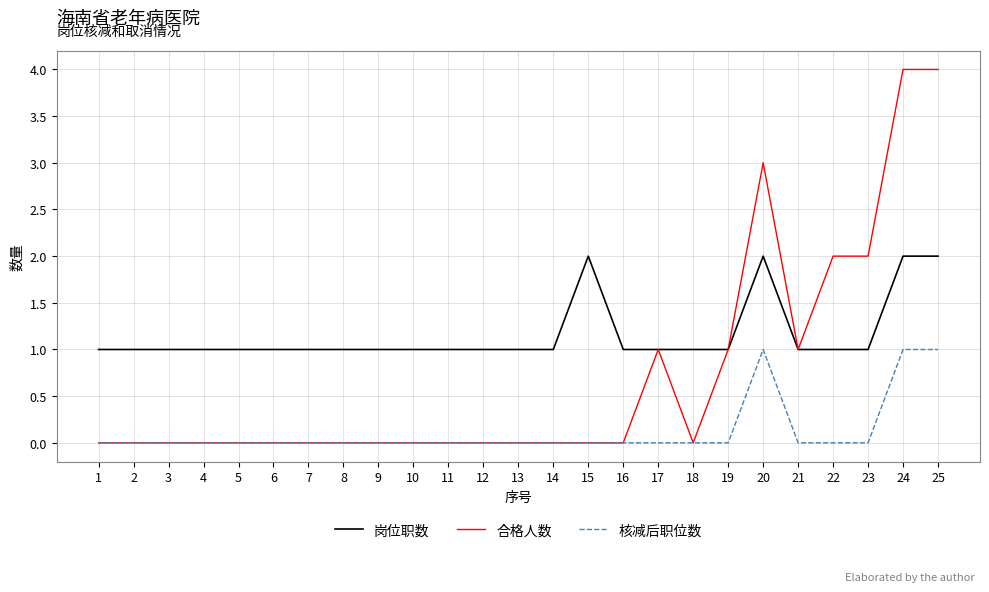

True or false: 核减后职位数 and 岗位职数 cross at least once.

False